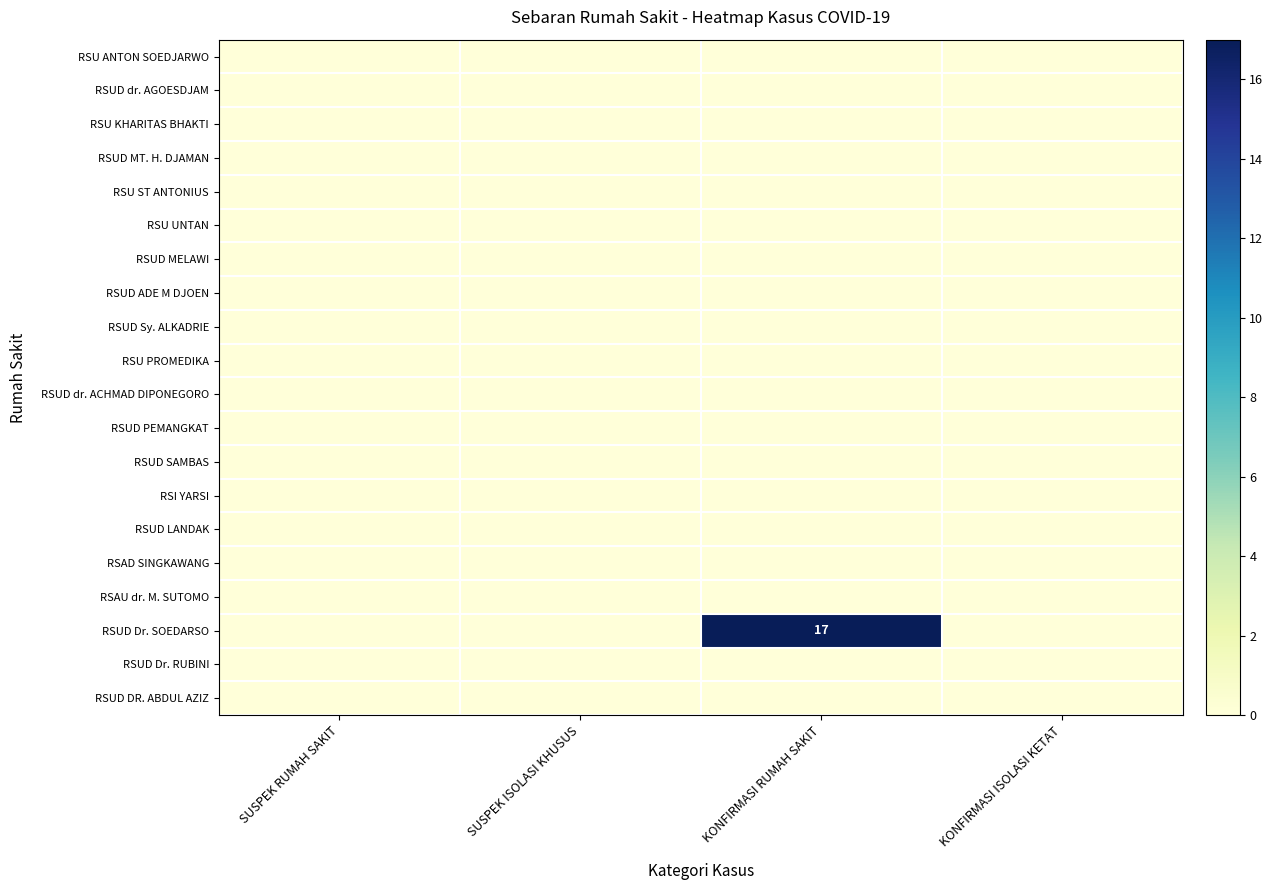

At which category is the sum across all series the highest?

KONFIRMASI RUMAH SAKIT